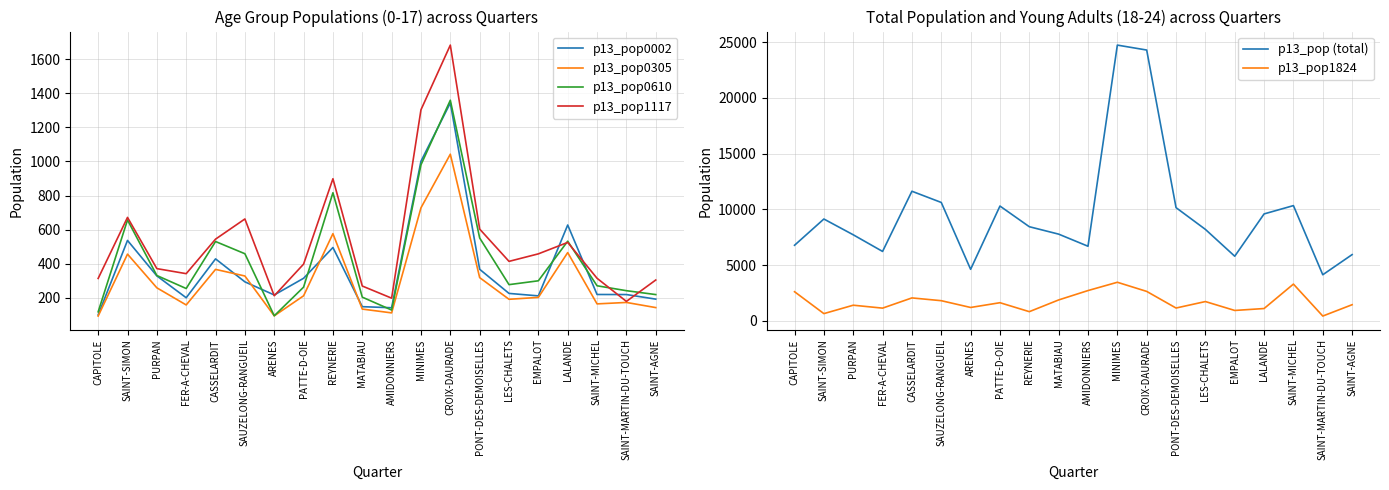

What is the average value of the p13_pop0610 series?

428.9